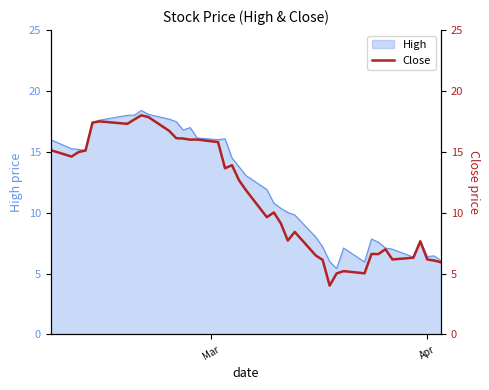

What is the greatest value displayed?

18.0